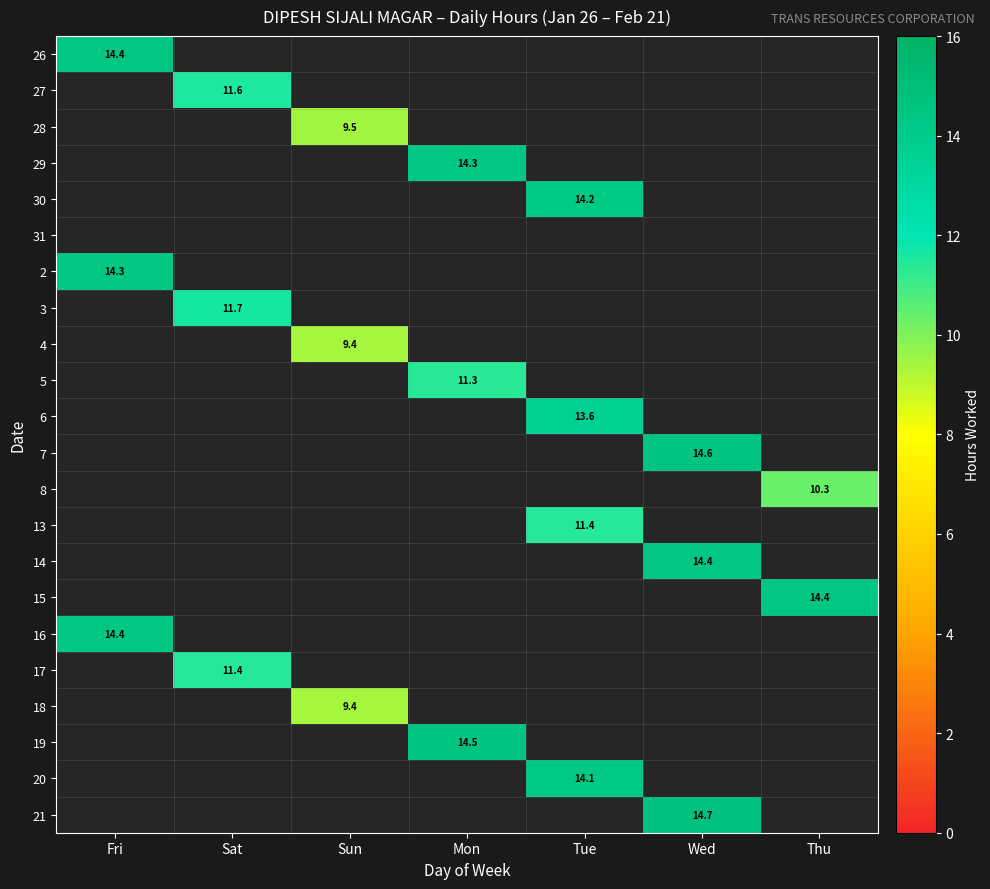

At which category does the chart reach its minimum across all series?

Sun